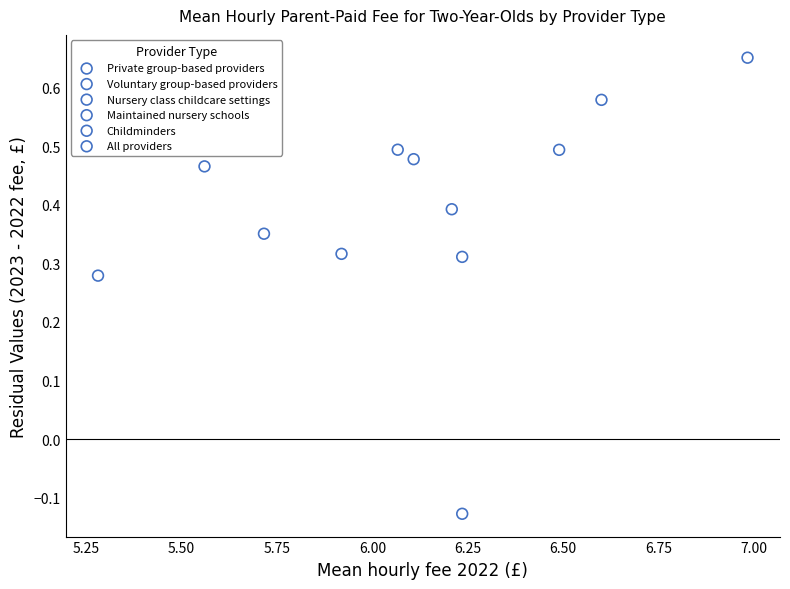

Which series contains the lowest Y value?

Nursery class childcare settings